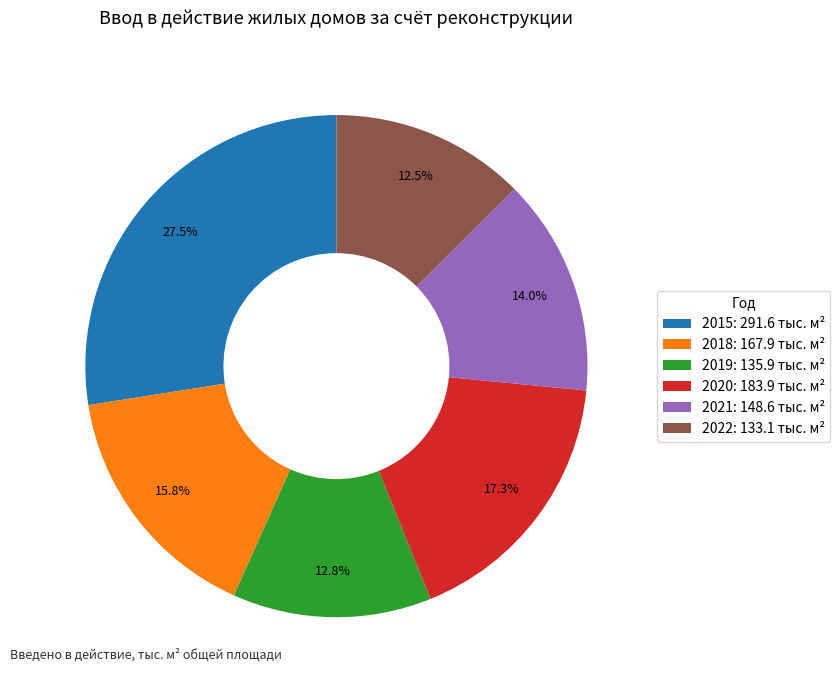

How many slices are in this pie chart?

6